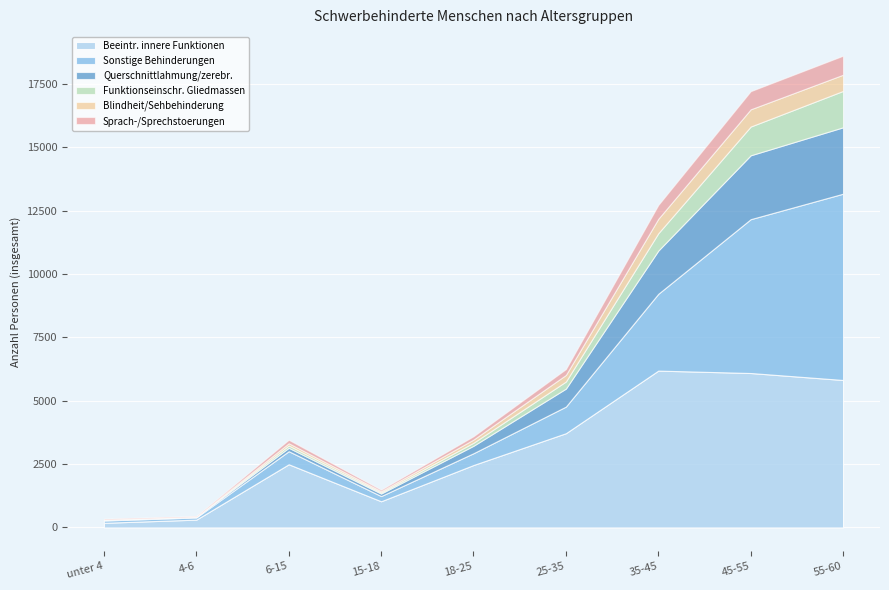

What is the label of the 8th point from the left?

45-55